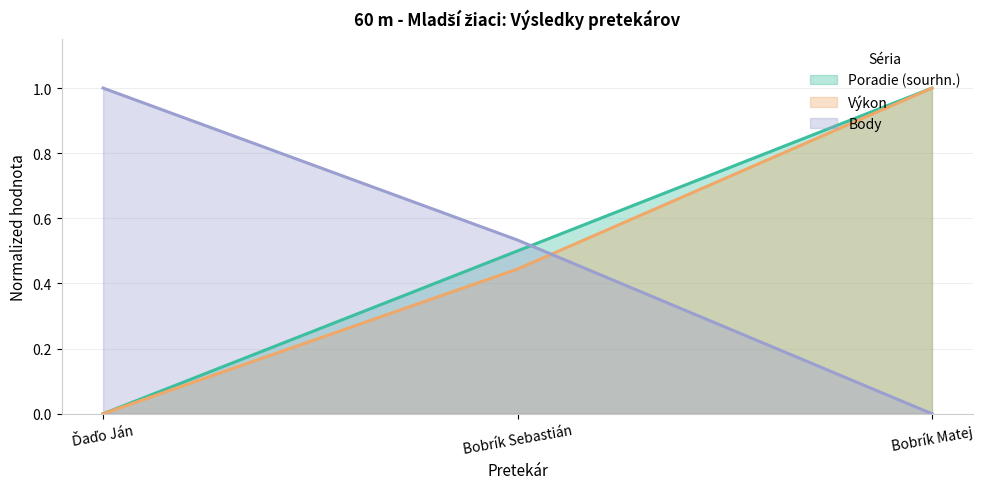

Reading right to left, what are all the values shown in this chart?

Poradie (sourhn.) (line): Bobrík Matej=1.0	Bobrík Sebastián=0.5	Ďaďo Ján=0.0
Výkon (line): Bobrík Matej=1.0	Bobrík Sebastián=0.4	Ďaďo Ján=0.0
Body (line): Bobrík Matej=0.0	Bobrík Sebastián=0.5	Ďaďo Ján=1.0